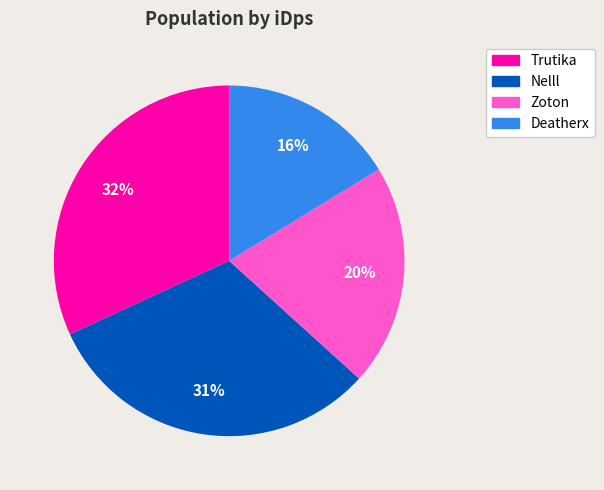

Which slice is the smallest?

Deatherx